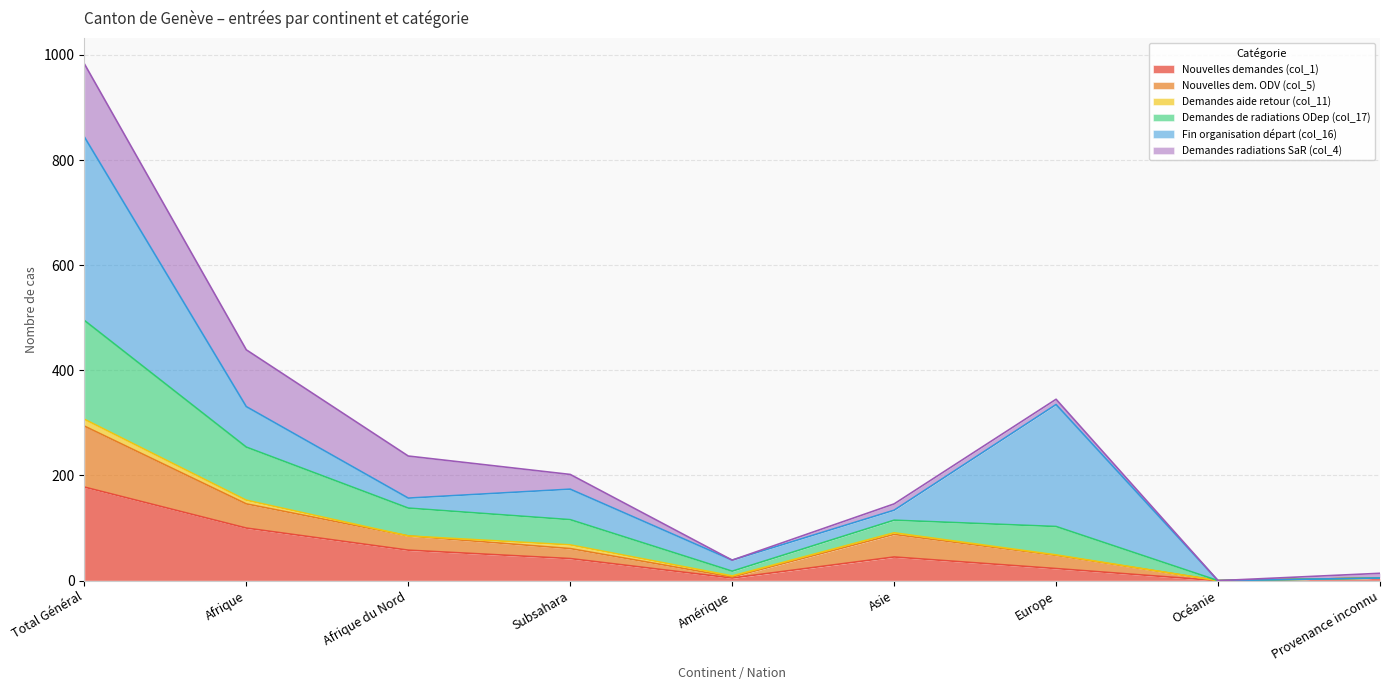

What is the label of the 9th point from the right?

Total Général